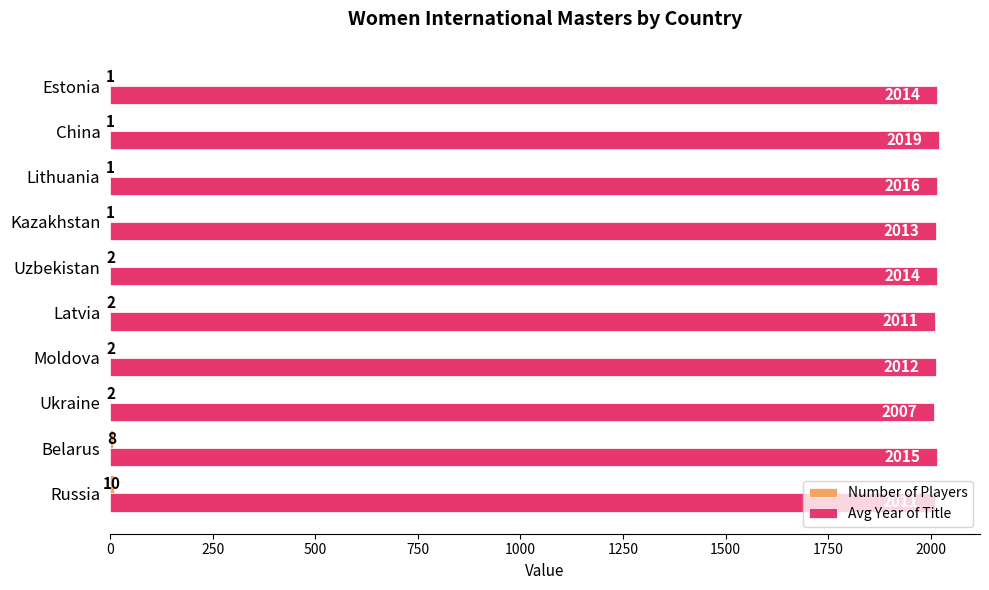

Which category has the highest value across all series?

China